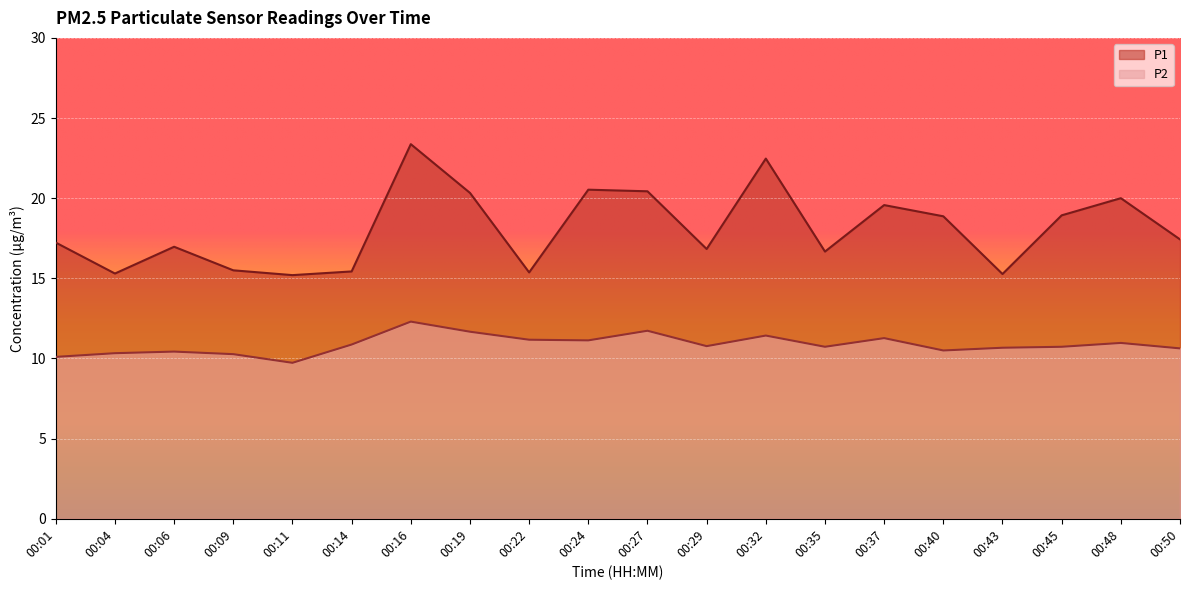

What is the maximum value for P1?

23.4